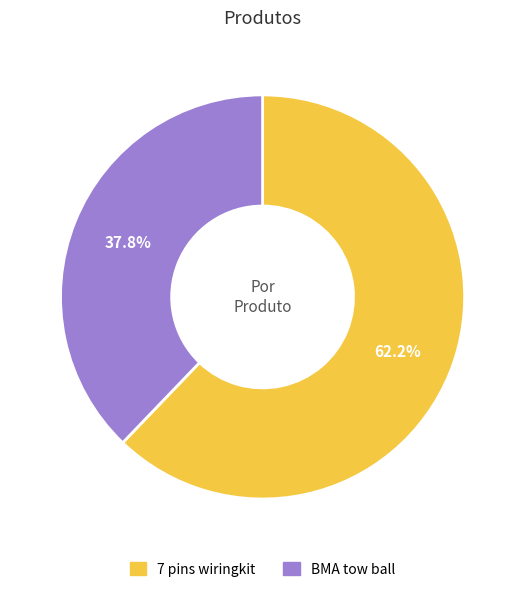

To the nearest percent, what is the combined percentage of BMA tow ball and 7 pins wiringkit?

100%